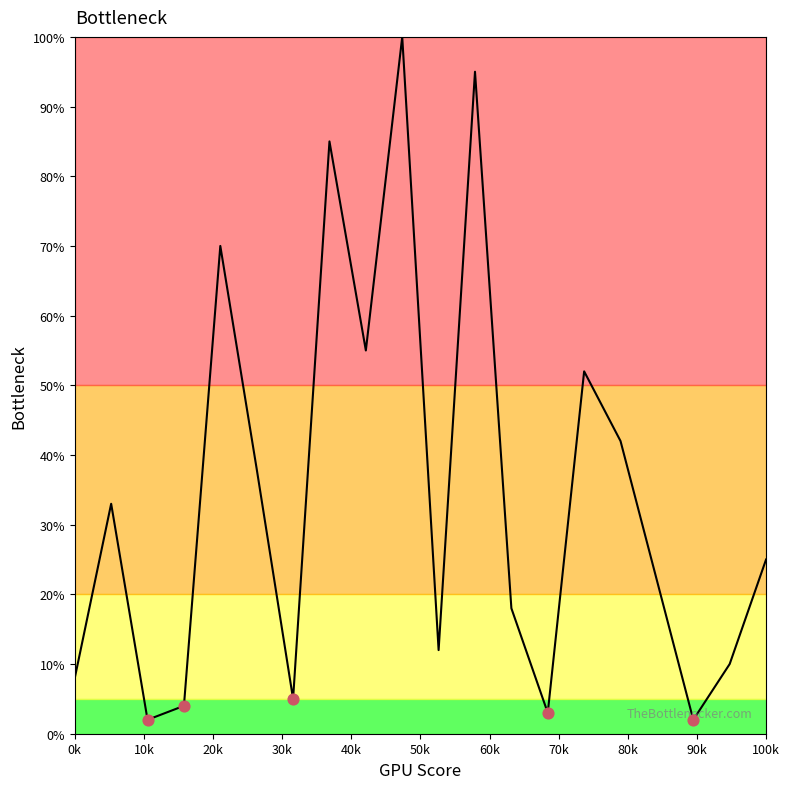

What is the greatest value displayed?

100